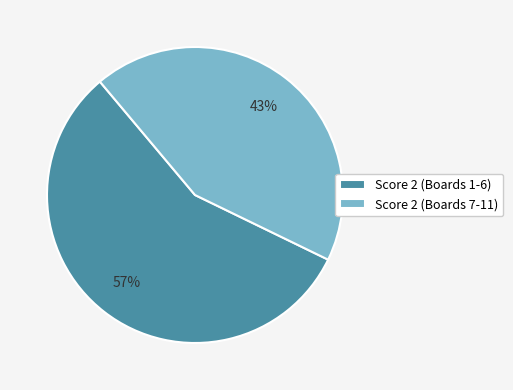

Does any single category account for the majority?

Yes